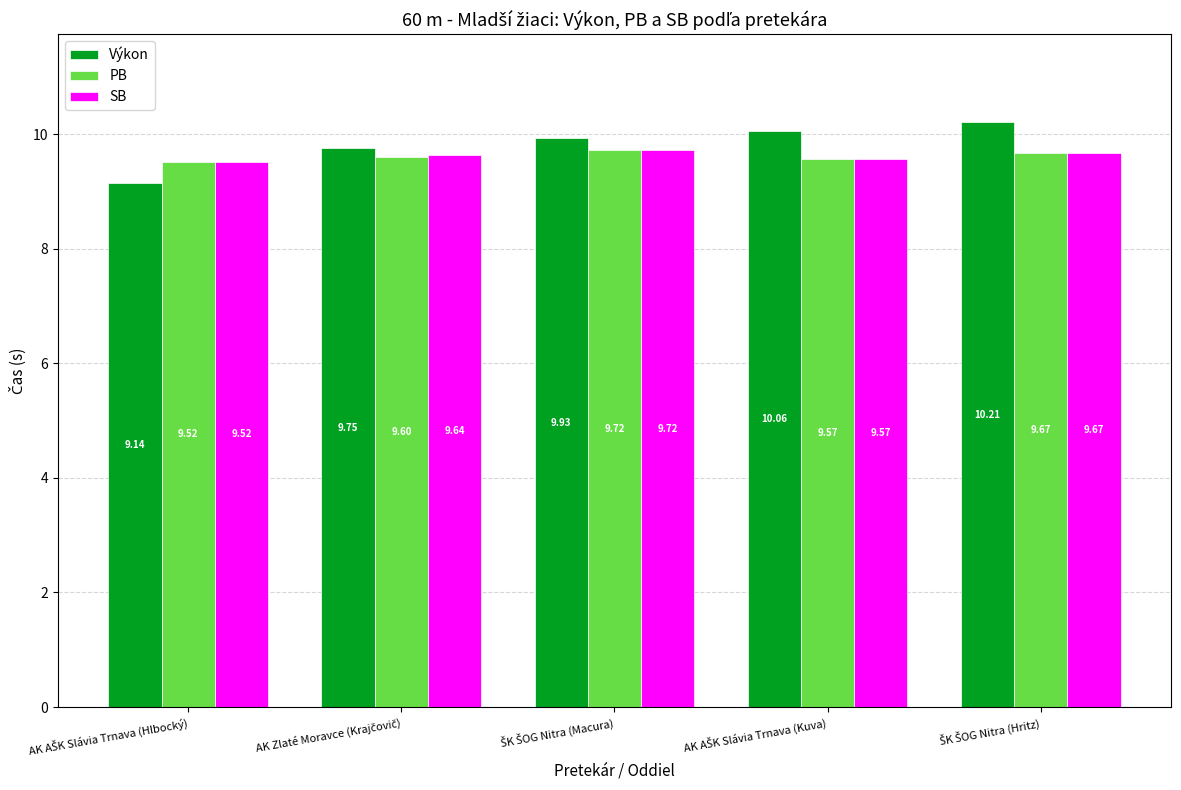

Are the bars horizontal?

No